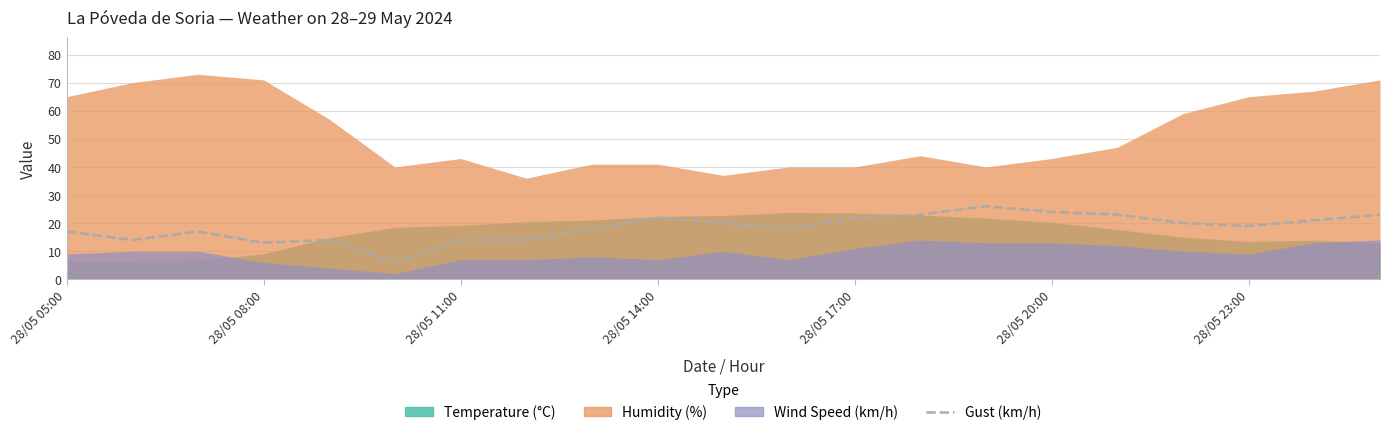

What is the sum of all values?

388